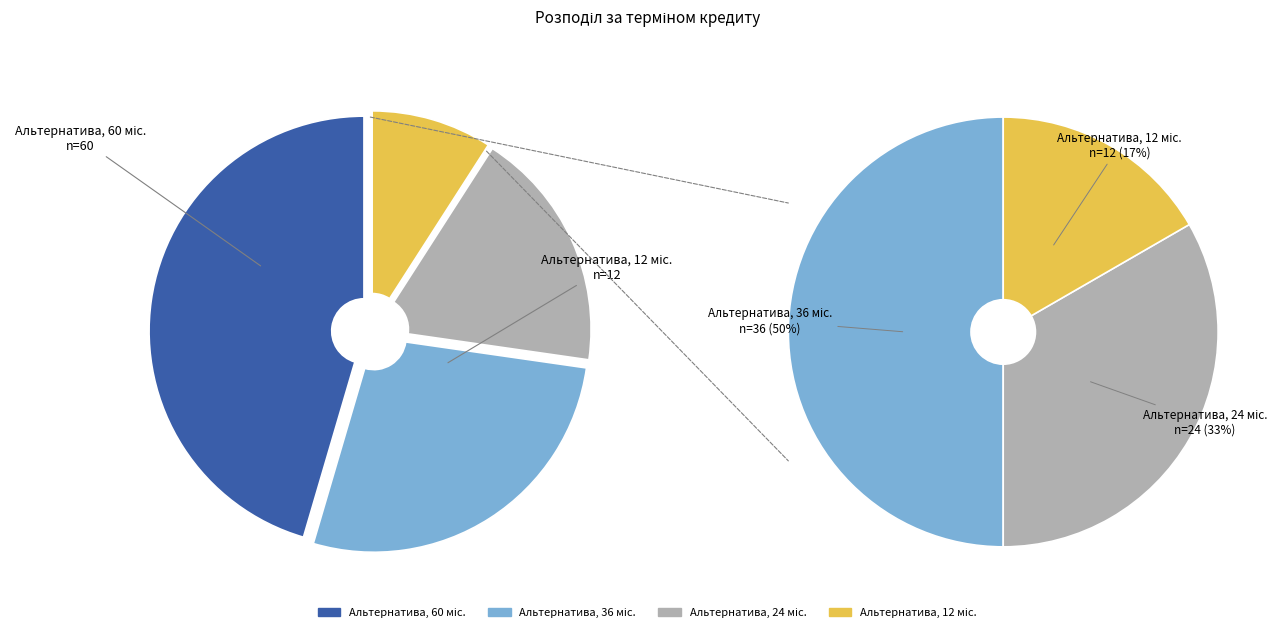

Count the number of slices in the pie.

4